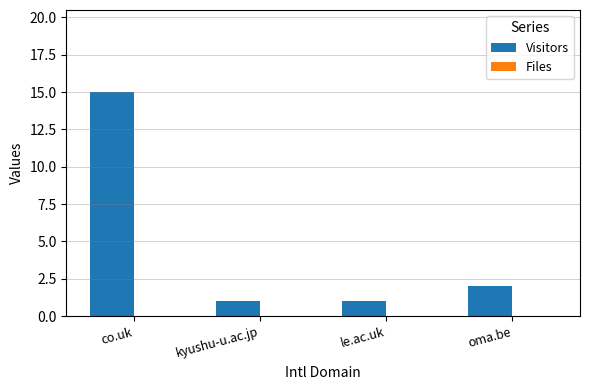

At which label is the value closest to 8?

oma.be